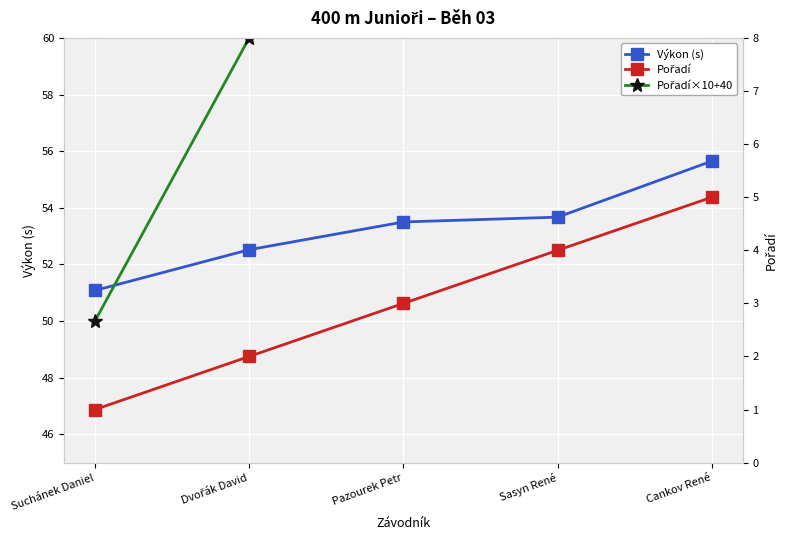

Reading left to right, transcribe all the data shown in this chart.

Výkon (s): 51.1	52.5	53.5	53.7	55.6
Pořadí×10+40: 50.0	60.0	70.0	80.0	90.0
Pořadí: 1.0	2.0	3.0	4.0	5.0